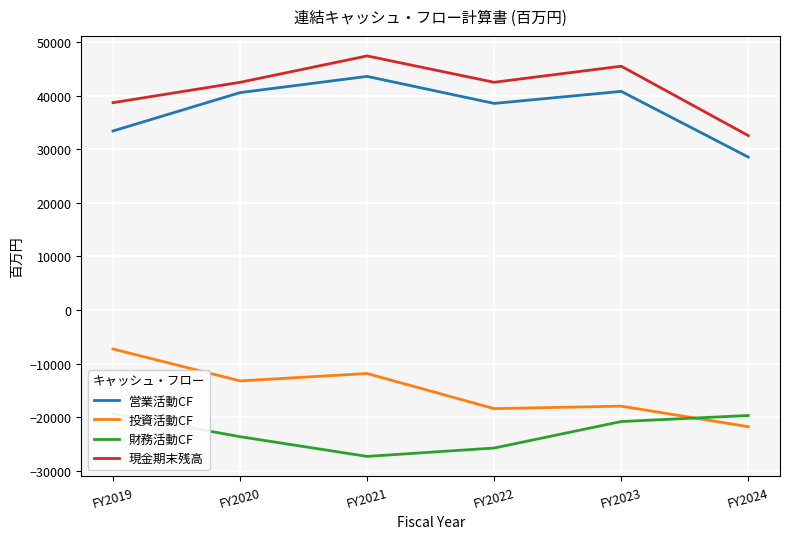

List the series in order of their peak value, lowest first.

財務活動CF, 投資活動CF, 営業活動CF, 現金期末残高